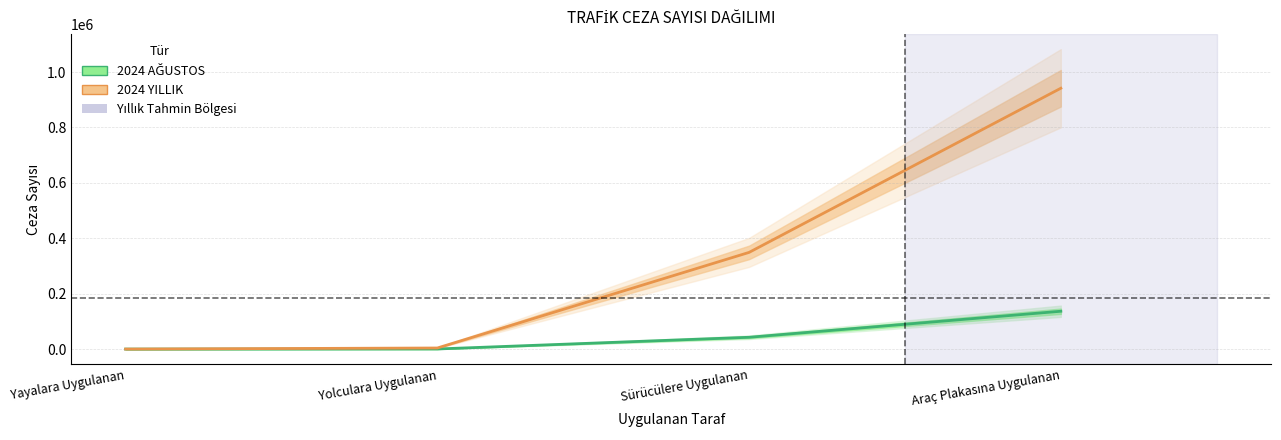

What is the sum of the 2024 AĞUSTOS values at Araç Plakasına Uygulanan and Yolculara Uygulanan?

137127